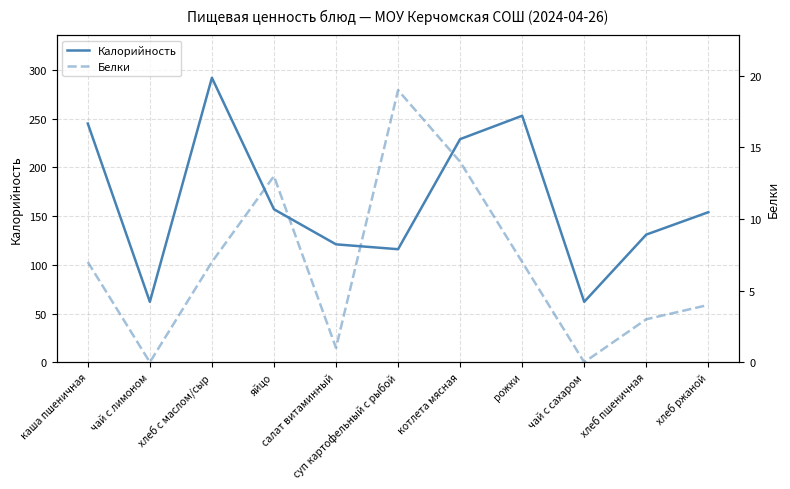

How many positive values does the Белки series have?

9